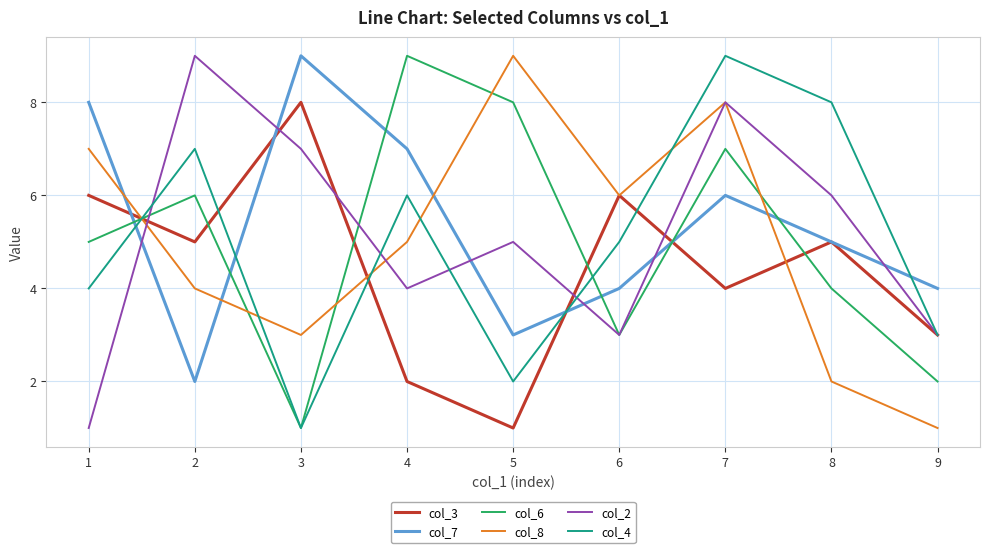

What is the minimum value for col_8?

1